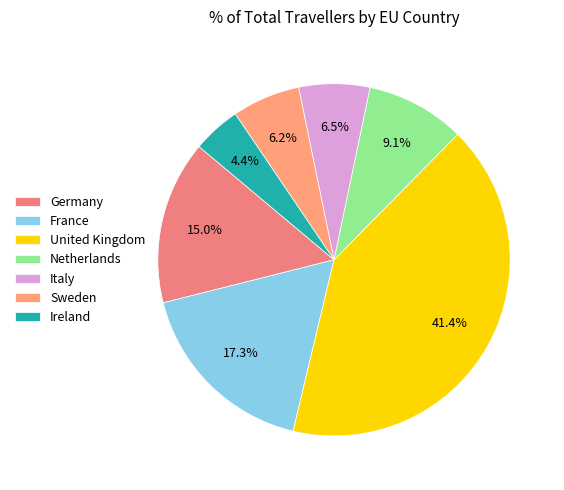

Rank the categories by value from lowest to highest.

Ireland, Sweden, Italy, Netherlands, Germany, France, United Kingdom